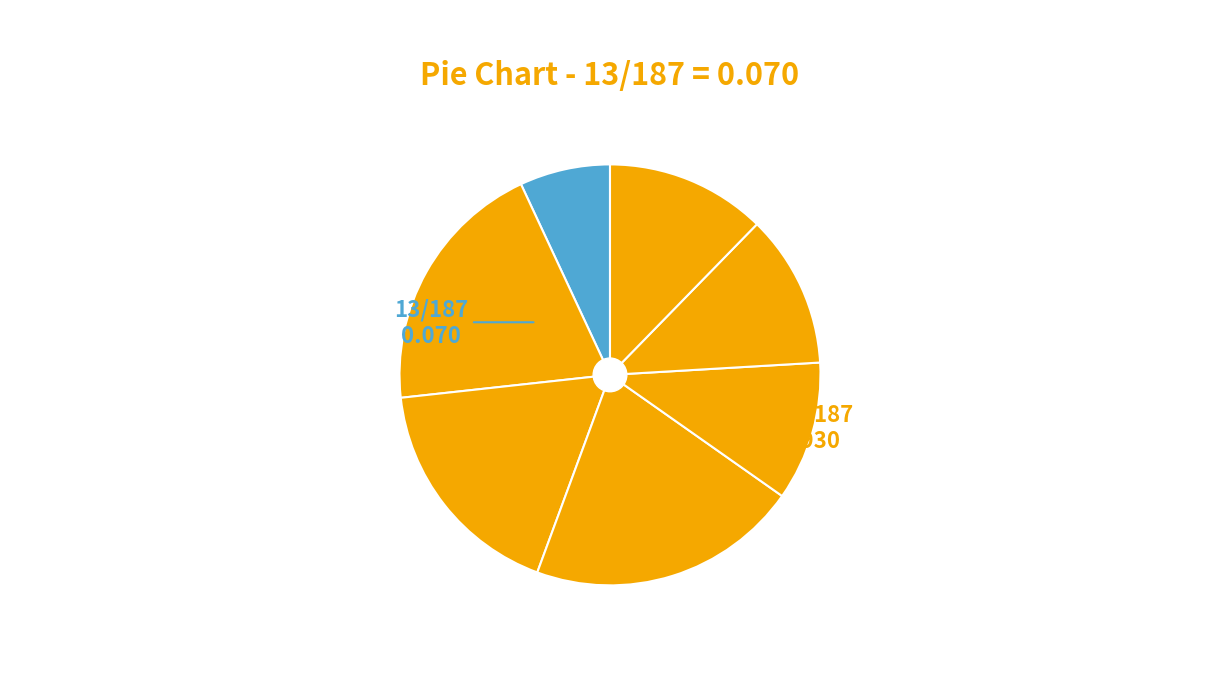

Is there a majority slice in this chart?

No